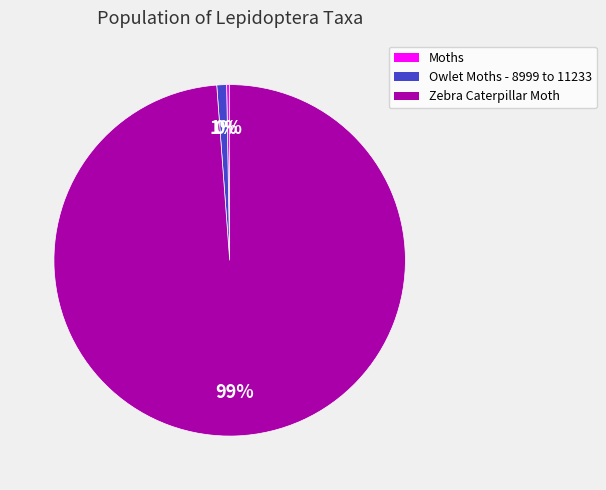

What percentage is the Zebra Caterpillar Moth slice, to the nearest percent?

99%